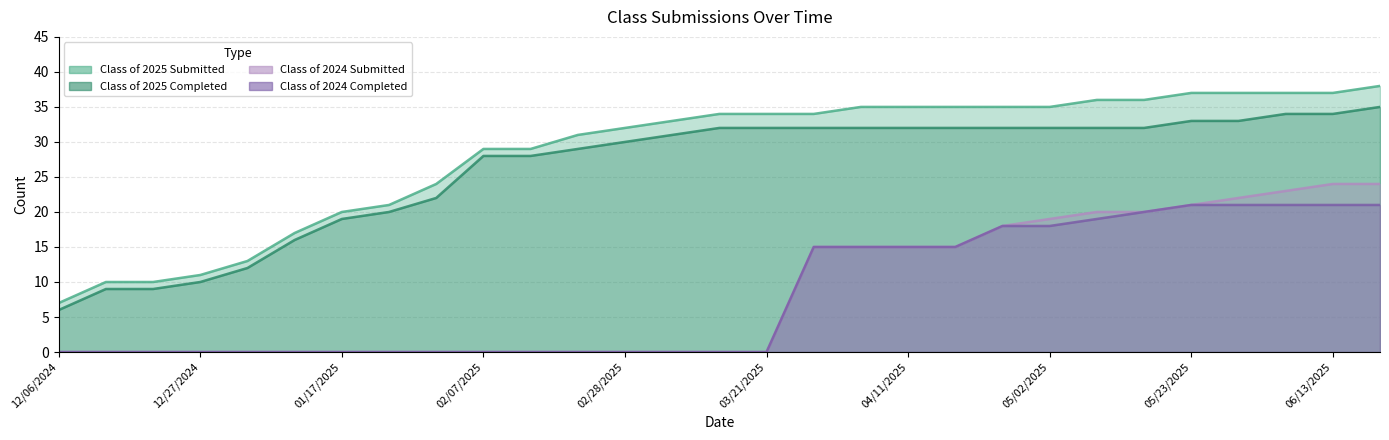

At 05/16/2025, list the series in order from largest to smallest.

Class of 2025 Submitted, Class of 2025 Completed, Class of 2024 Submitted, Class of 2024 Completed